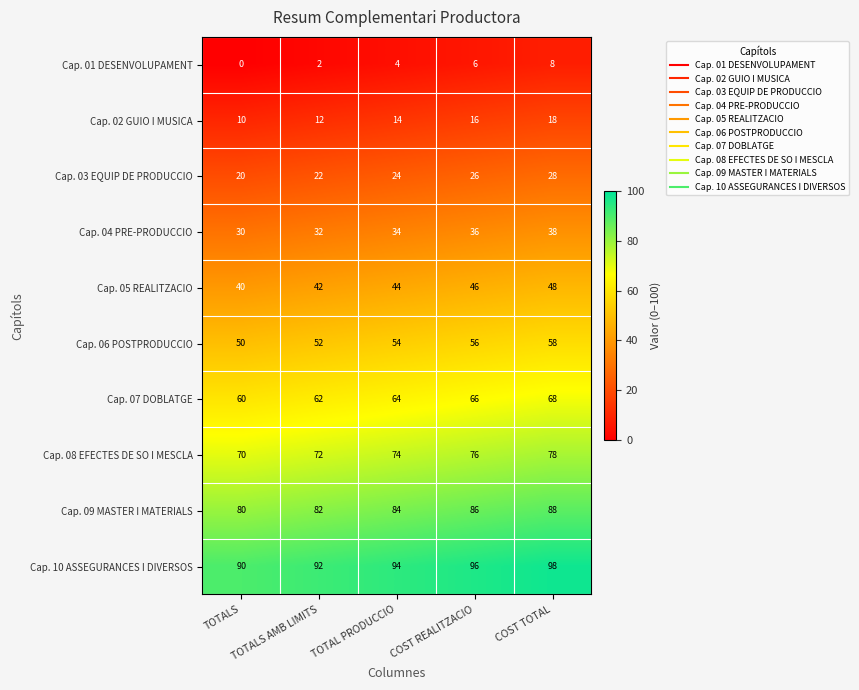

At COST TOTAL, list the series in order from largest to smallest.

Cap. 10 ASSEGURANCES I DIVERSOS, Cap. 09 MASTER I MATERIALS, Cap. 08 EFECTES DE SO I MESCLA, Cap. 07 DOBLATGE, Cap. 06 POSTPRODUCCIO, Cap. 05 REALITZACIO, Cap. 04 PRE-PRODUCCIO, Cap. 03 EQUIP DE PRODUCCIO, Cap. 02 GUIO I MUSICA, Cap. 01 DESENVOLUPAMENT